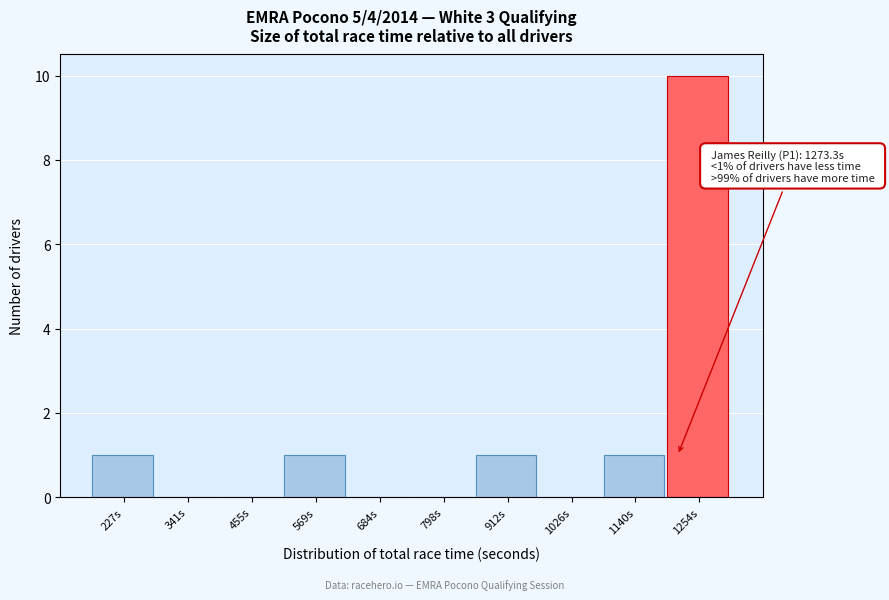

Reading right to left, transcribe all the data shown in this chart.

1254s=10	1140s=1	1026s=0	912s=1	798s=0	684s=0	569s=1	455s=0	341s=0	227s=1